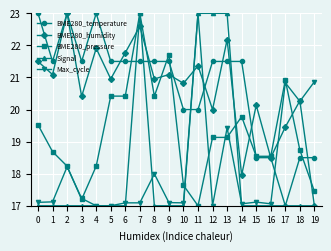

Which series ends up on top after the final intersection of Max_cycle and BME280_temperature?

Max_cycle